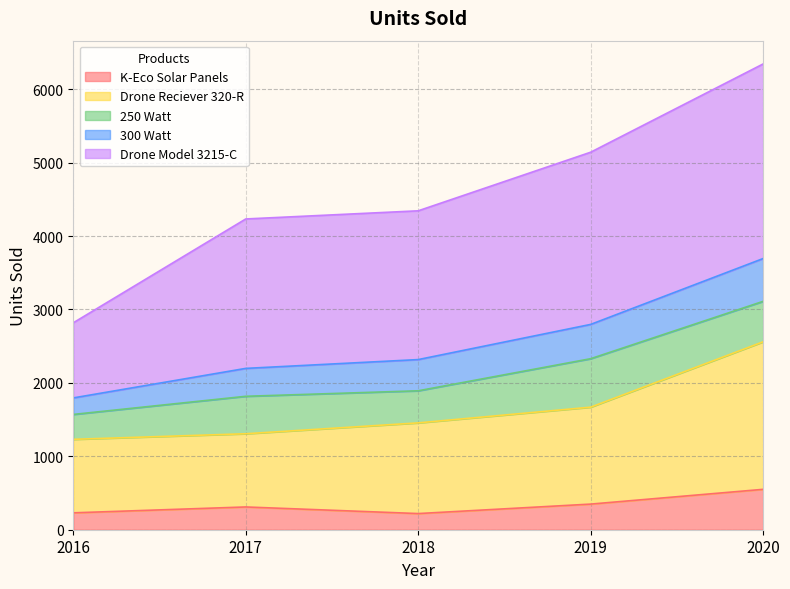

Is it true that K-Eco Solar Panels equals 349 at 2019?

True